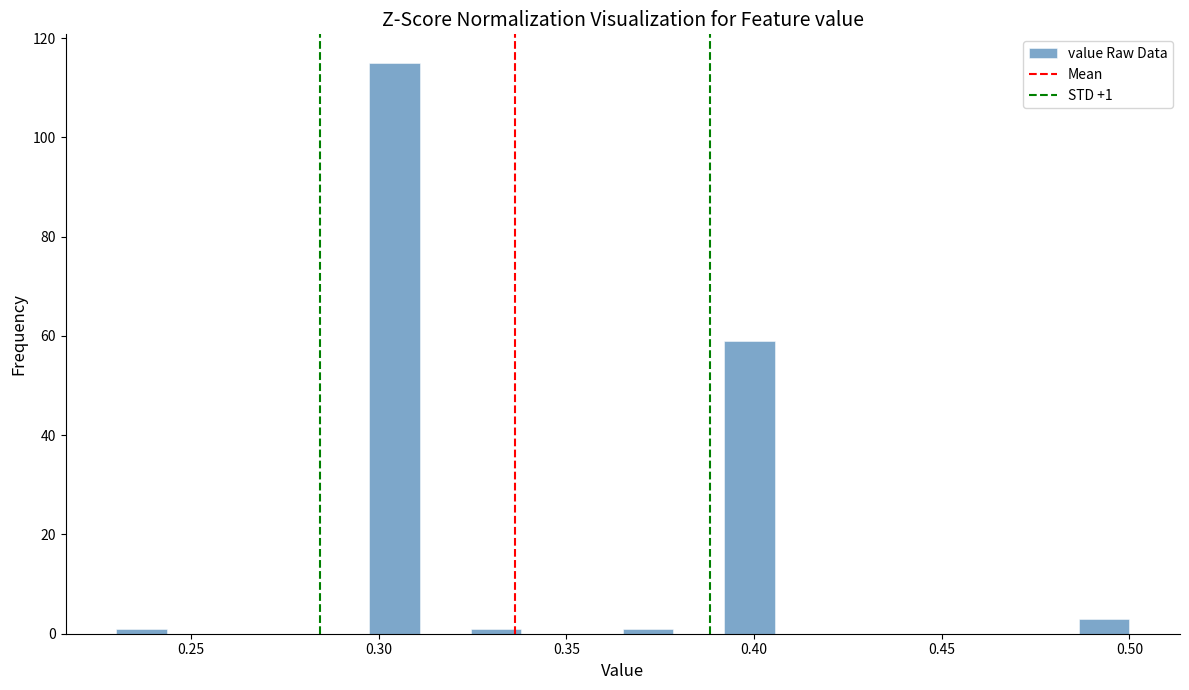

Read against the x-axis, roughly where is the centre of the tallest bar?

0.305